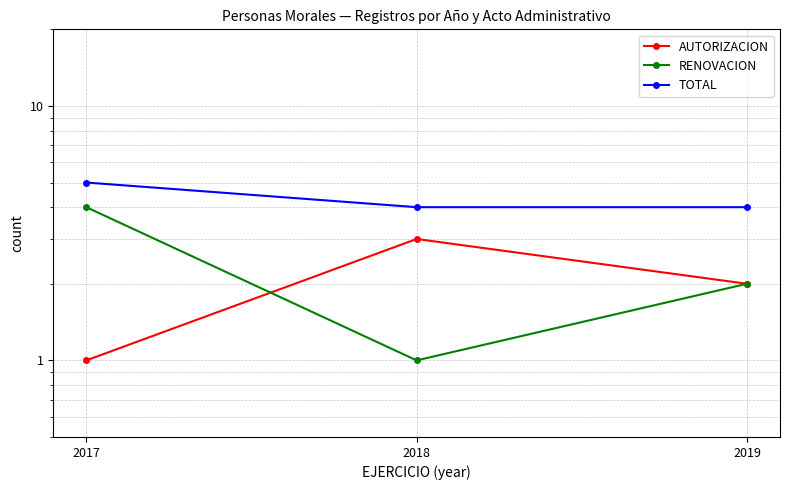

Reading left to right, list all the values displayed in this chart.

AUTORIZACION: 2017=1	2018=3	2019=2
RENOVACION: 2017=4	2018=1	2019=2
TOTAL: 2017=5	2018=4	2019=4